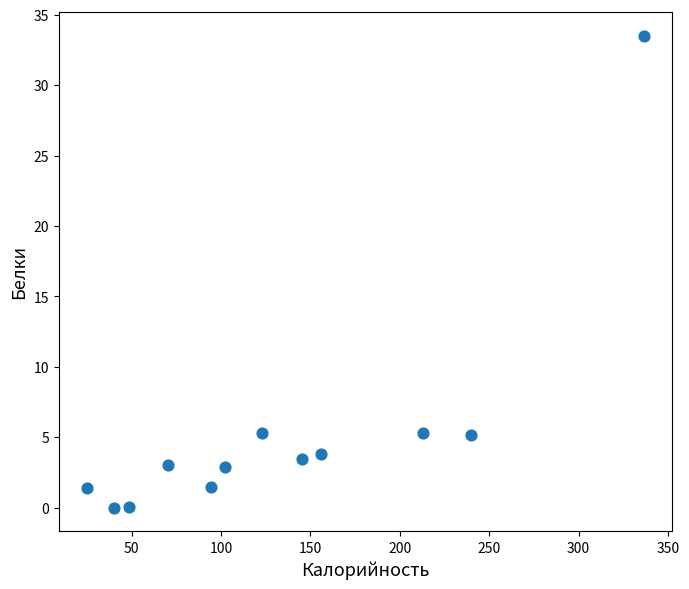

What is the average X value?

132.8